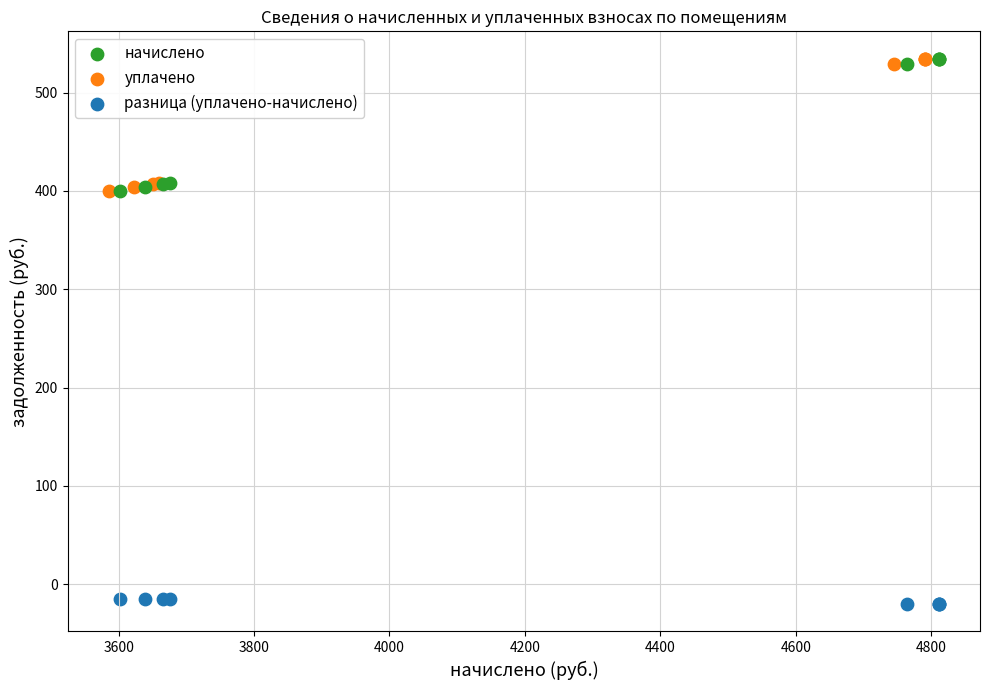

What are all the series names shown in the legend?

начислено, уплачено, разница (уплачено-начислено)